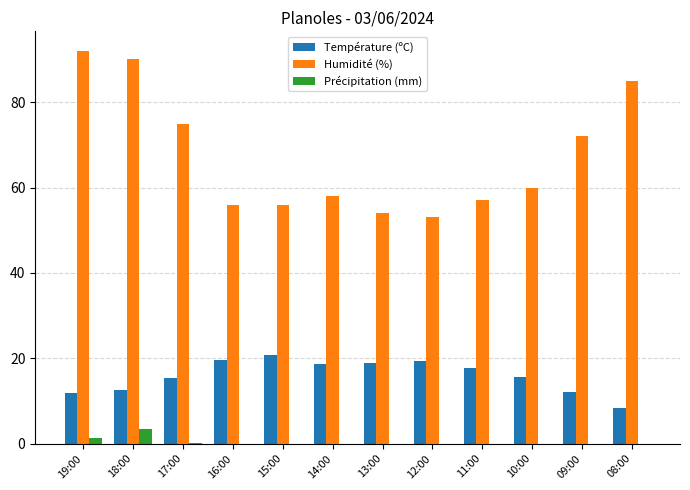

What is the sum of all Humidité (%) values?

808.0